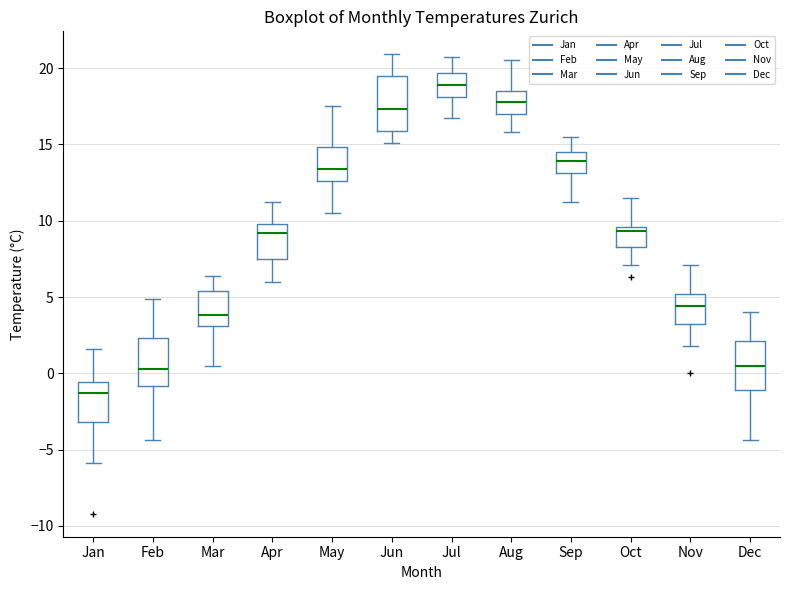

Reading left to right, read every box against the y-axis: the position of its median line, the range the box covers, and the ends of its whiskers. The values are not printed on the chart, so give them approximately, as read against the axis.

Jan: median -1.5, box -3.0 to -0.5, whiskers -6.0 to 1.5
Feb: median 0.5, box -1.0 to 2.5, whiskers -4.5 to 5.0
Mar: median 4.0, box 3.0 to 5.5, whiskers 0.5 to 6.5
Apr: median 9.0, box 7.5 to 10.0, whiskers 6.0 to 11.0
May: median 13.5, box 12.5 to 15.0, whiskers 10.5 to 17.5
Jun: median 17.5, box 16.0 to 19.5, whiskers 15.0 to 21.0
Jul: median 19.0, box 18.0 to 19.5, whiskers 16.5 to 20.5
Aug: median 18.0, box 17.0 to 18.5, whiskers 16.0 to 20.5
Sep: median 14.0, box 13.0 to 14.5, whiskers 11.0 to 15.5
Oct: median 9.5 (just below the box's upper edge), box 8.5 to 9.5, whiskers 7.0 to 11.5
Nov: median 4.5, box 3.0 to 5.0, whiskers 2.0 to 7.0
Dec: median 0.5, box -1.0 to 2.0, whiskers -4.5 to 4.0